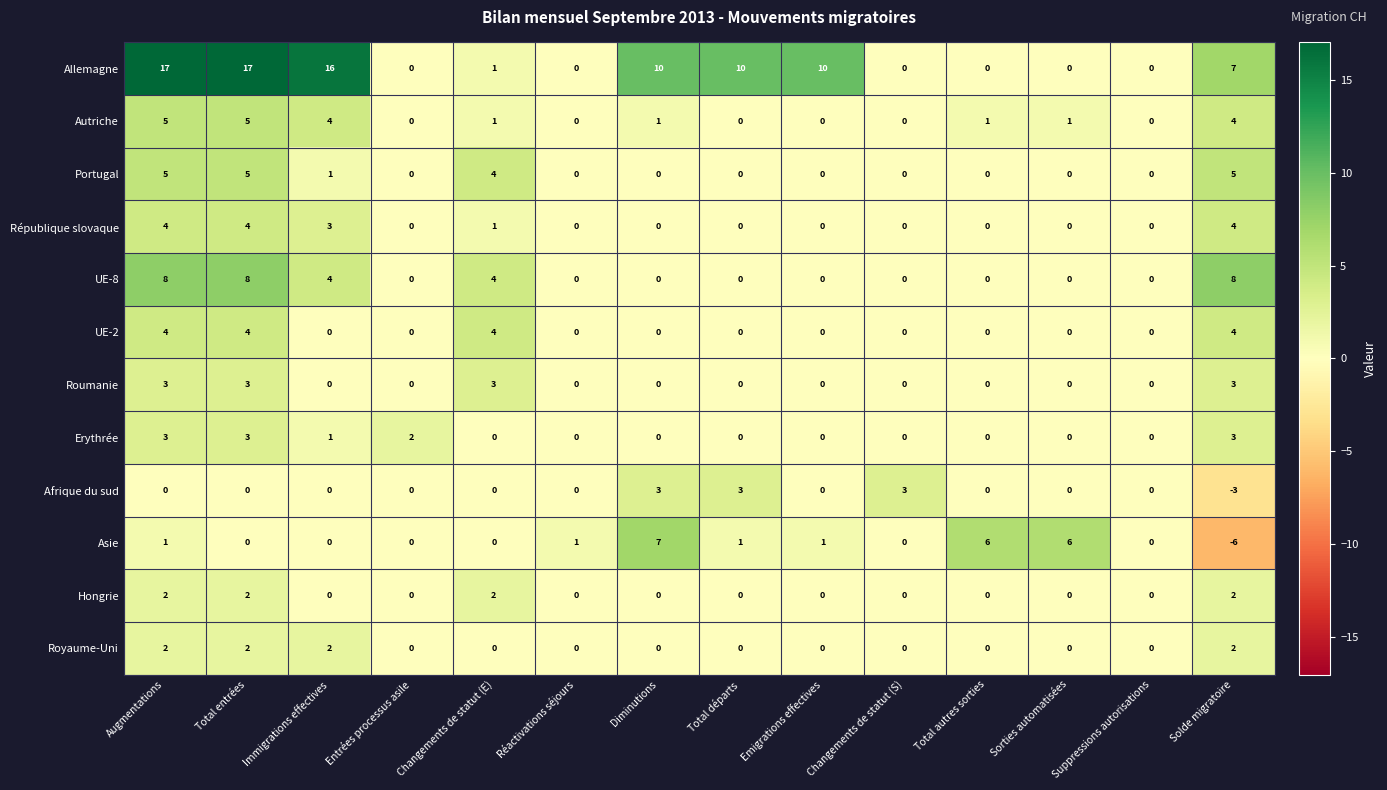

True or false: Allemagne has a value of 15 at Total départs.

False